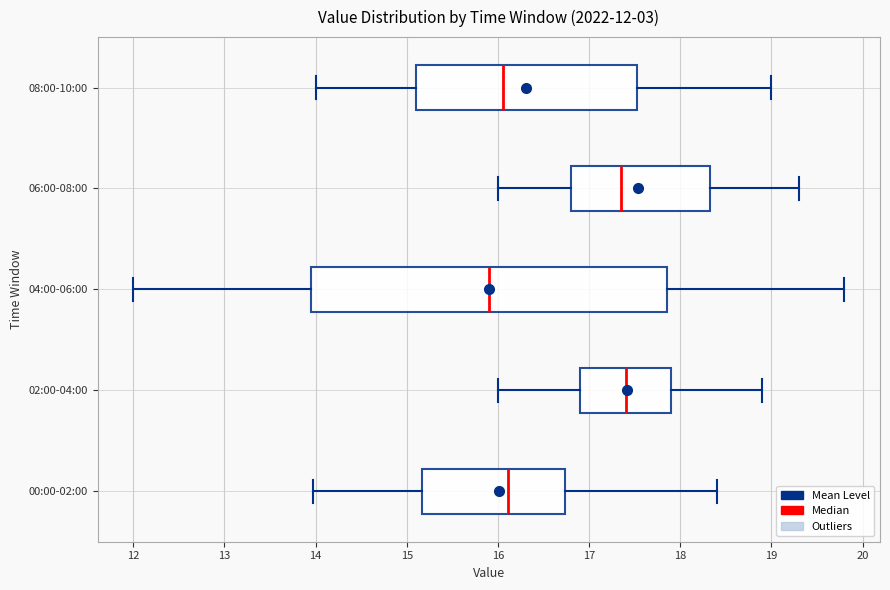

Which box has the furthest to the left median line?

04:00-06:00